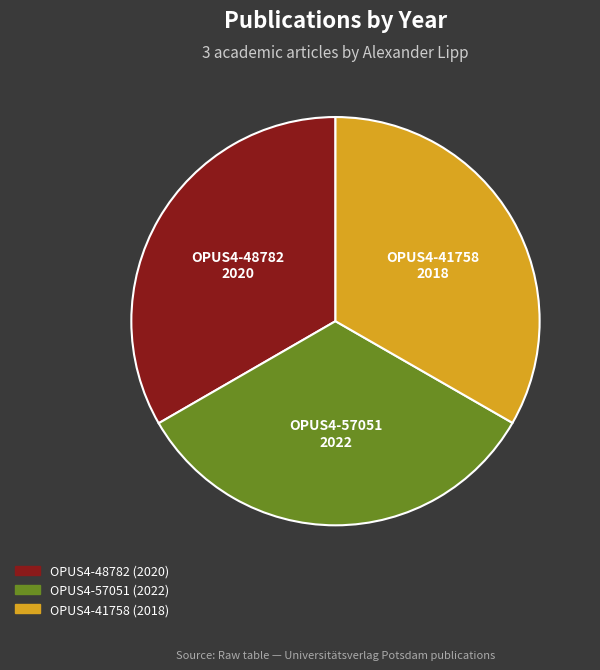

What is the ratio of the value at OPUS4-41758 (2018) to the value at OPUS4-57051 (2022)?

1.0